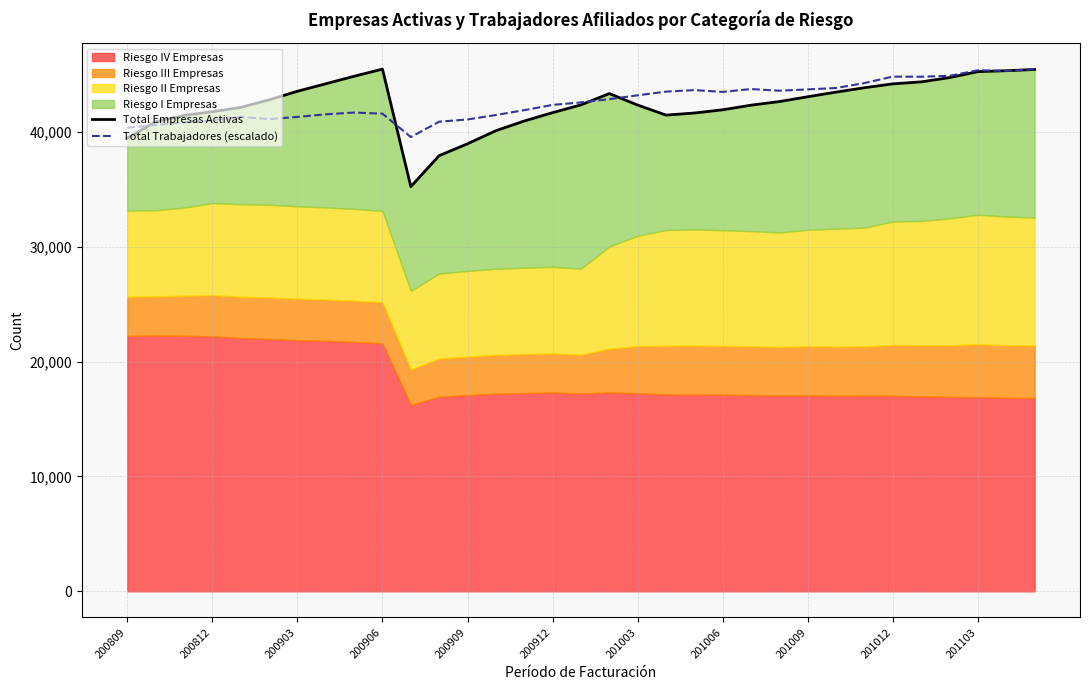

What is the highest value of the Total Trabajadores (escalado) series?

45461.0